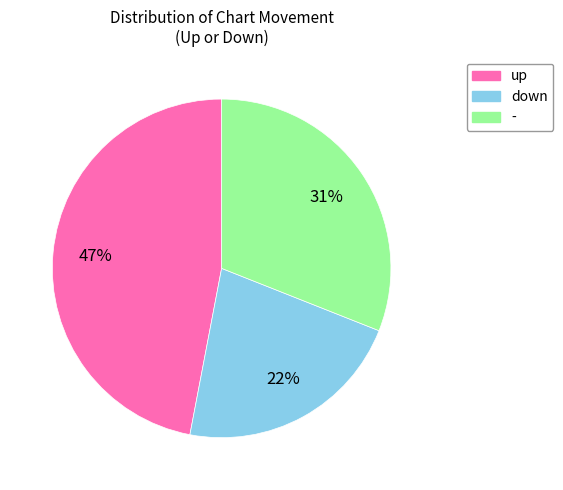

Count the number of slices in the pie.

3